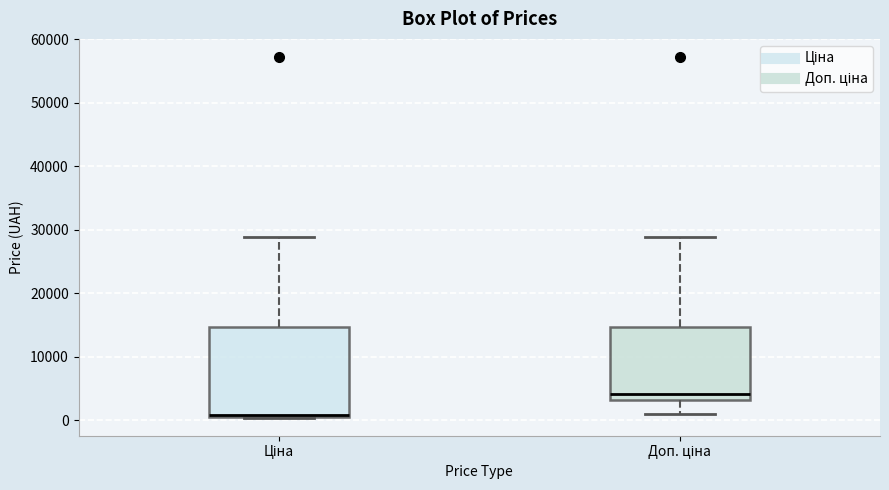

Reading left to right, read every box against the y-axis: the position of its median line, the range the box covers, and the ends of its whiskers. The values are not printed on the chart, so give them approximately, as read against the axis.

Ціна: median 1000 (drawn on the box's lower edge), box 1000 to 15000, whiskers 0 to 29000
Доп. ціна: median 4000, box 3000 to 15000, whiskers 1000 to 29000